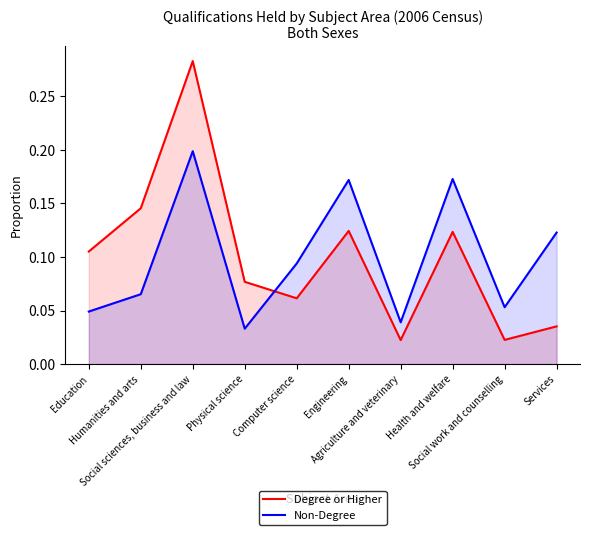

List the labels in order of Non-Degree value, smallest first.

Physical science, Agriculture and veterinary, Education, Social work and counselling, Humanities and arts, Computer science, Services, Engineering, Health and welfare, Social sciences, business and law